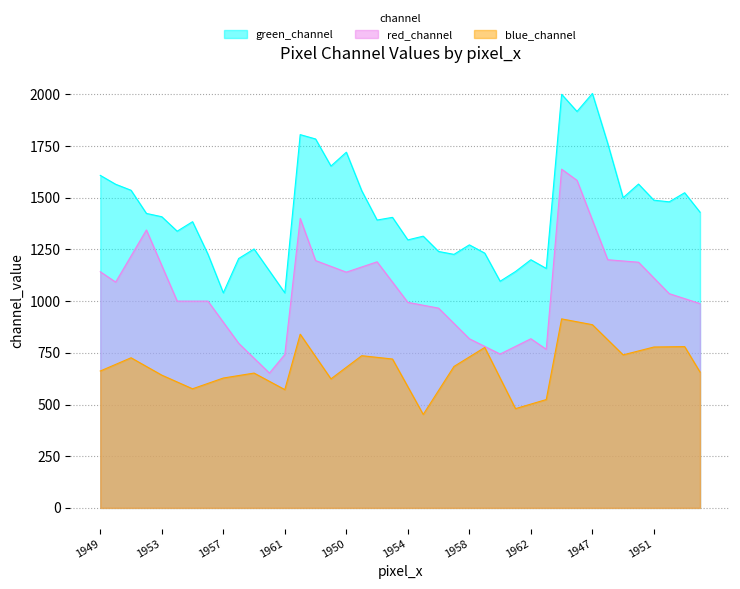

What is the label of the 38th point from the left?

1952